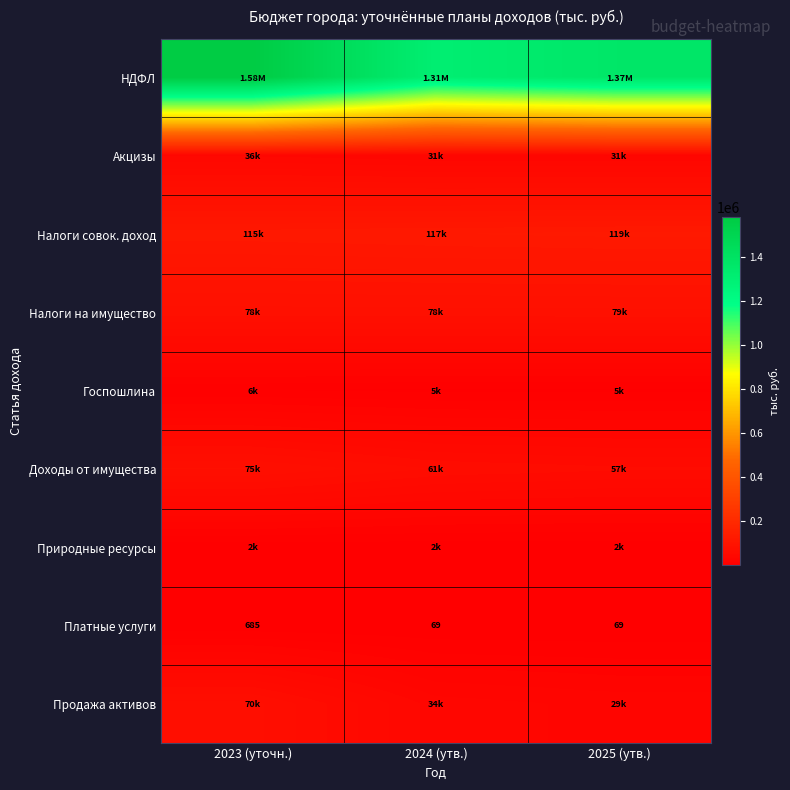

What is the difference between the second highest and minimum values in the Доходы от имущества series?

4313.0